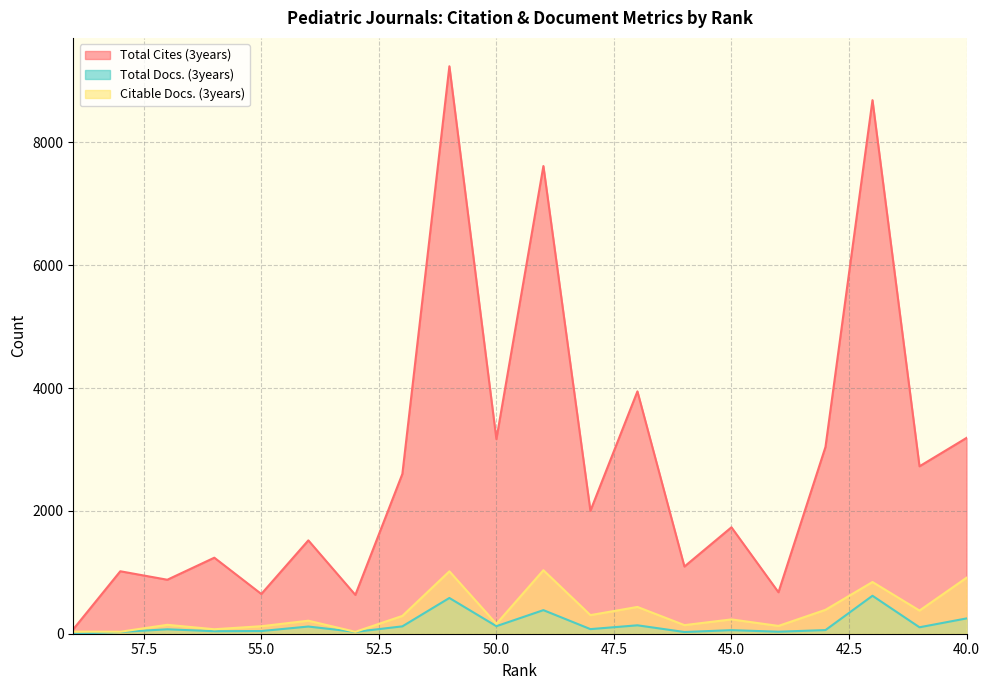

The value of Citable Docs. (3years) at 40 is 217. True or false?

False